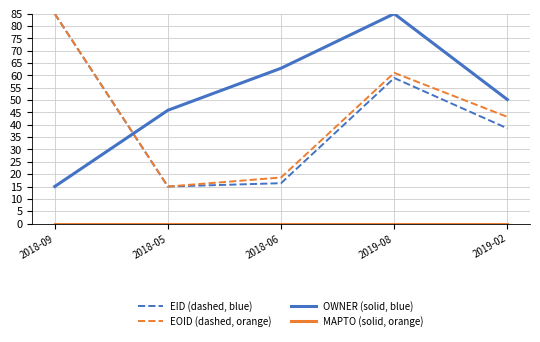

How many interior local valleys does the EID (dashed, blue) series have?

1